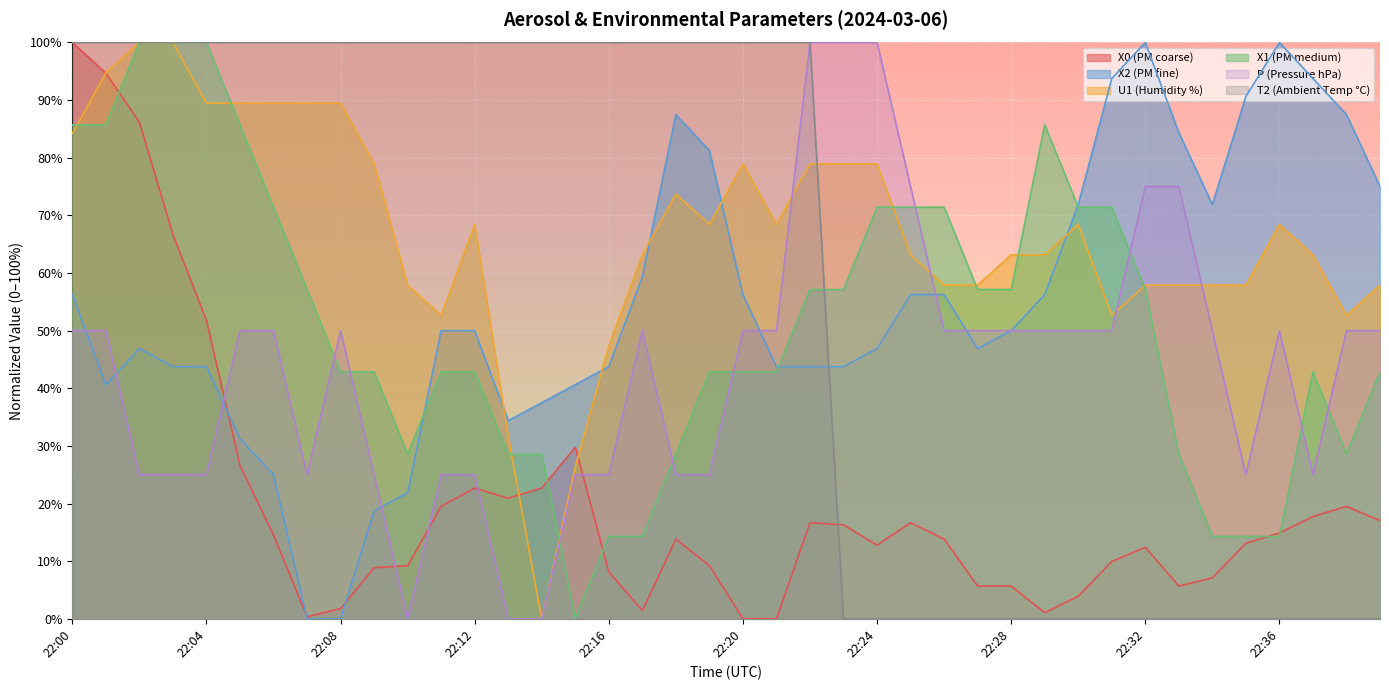

At how many categories does at least one series exceed 91?

29